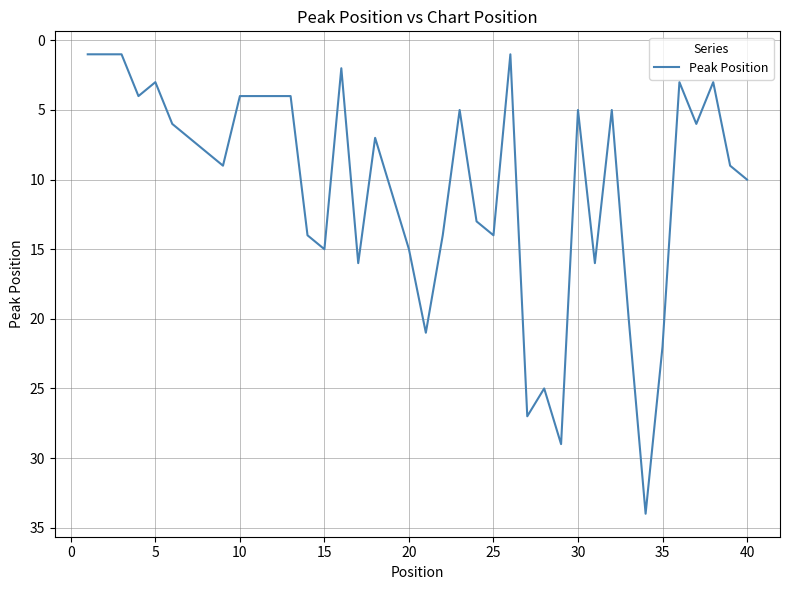

The value at 20 is 15. True or false?

True